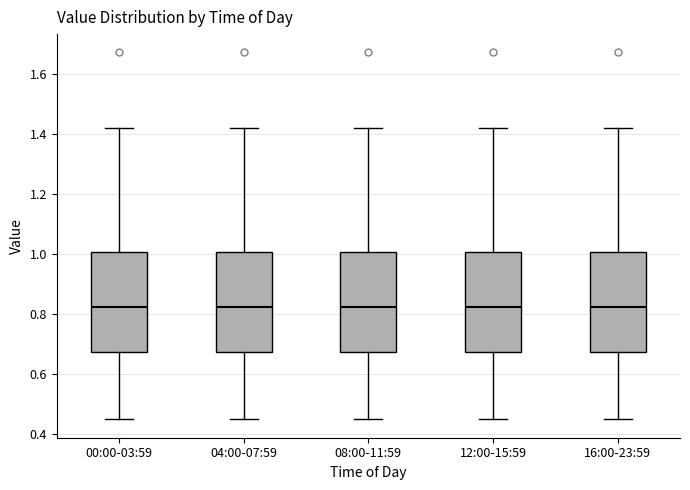

Reading left to right, transcribe this box plot: for each box, give where its median line is, the range the box spans, and where its two whiskers end, as read against the y-axis. The values are not printed on the chart, so give them approximately, as read against the axis.

00:00-03:59: median 0.82, box 0.68 to 1.00, whiskers 0.46 to 1.42
04:00-07:59: median 0.82, box 0.68 to 1.00, whiskers 0.46 to 1.42
08:00-11:59: median 0.82, box 0.68 to 1.00, whiskers 0.46 to 1.42
12:00-15:59: median 0.82, box 0.68 to 1.00, whiskers 0.46 to 1.42
16:00-23:59: median 0.82, box 0.68 to 1.00, whiskers 0.46 to 1.42